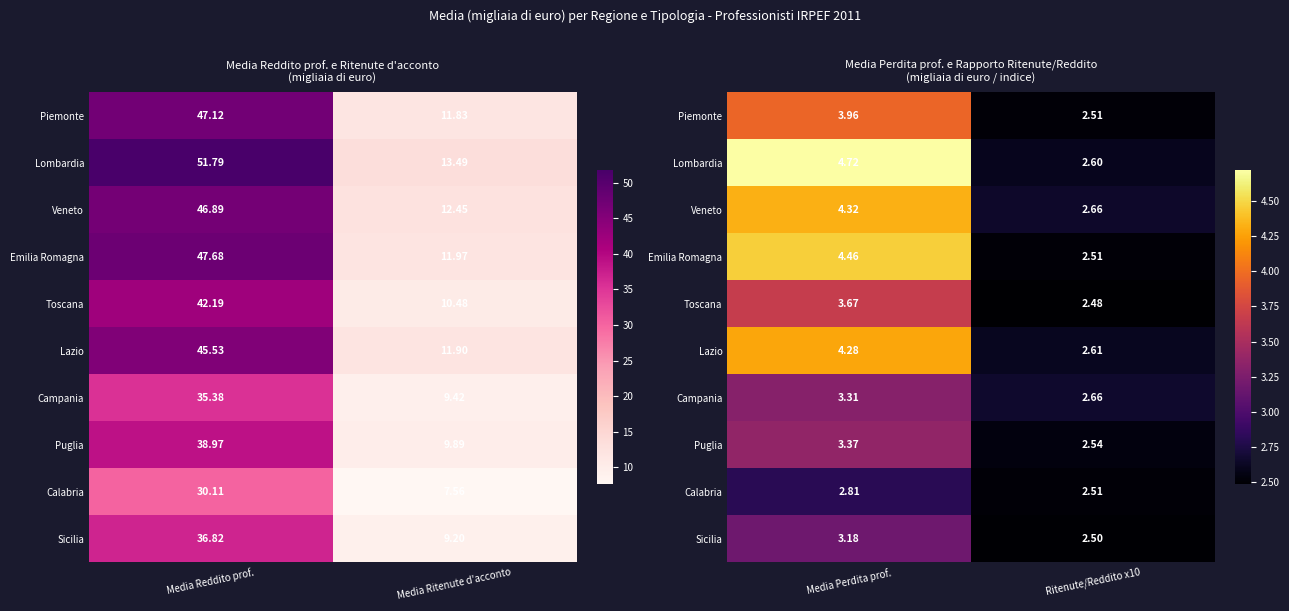

How many Puglia values are between 2 and 3?

1